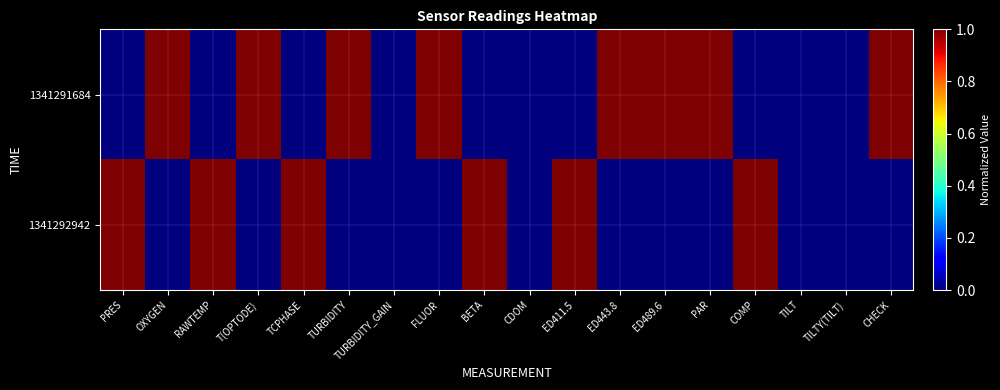

Which label corresponds to the largest value in the chart?

OXYGEN